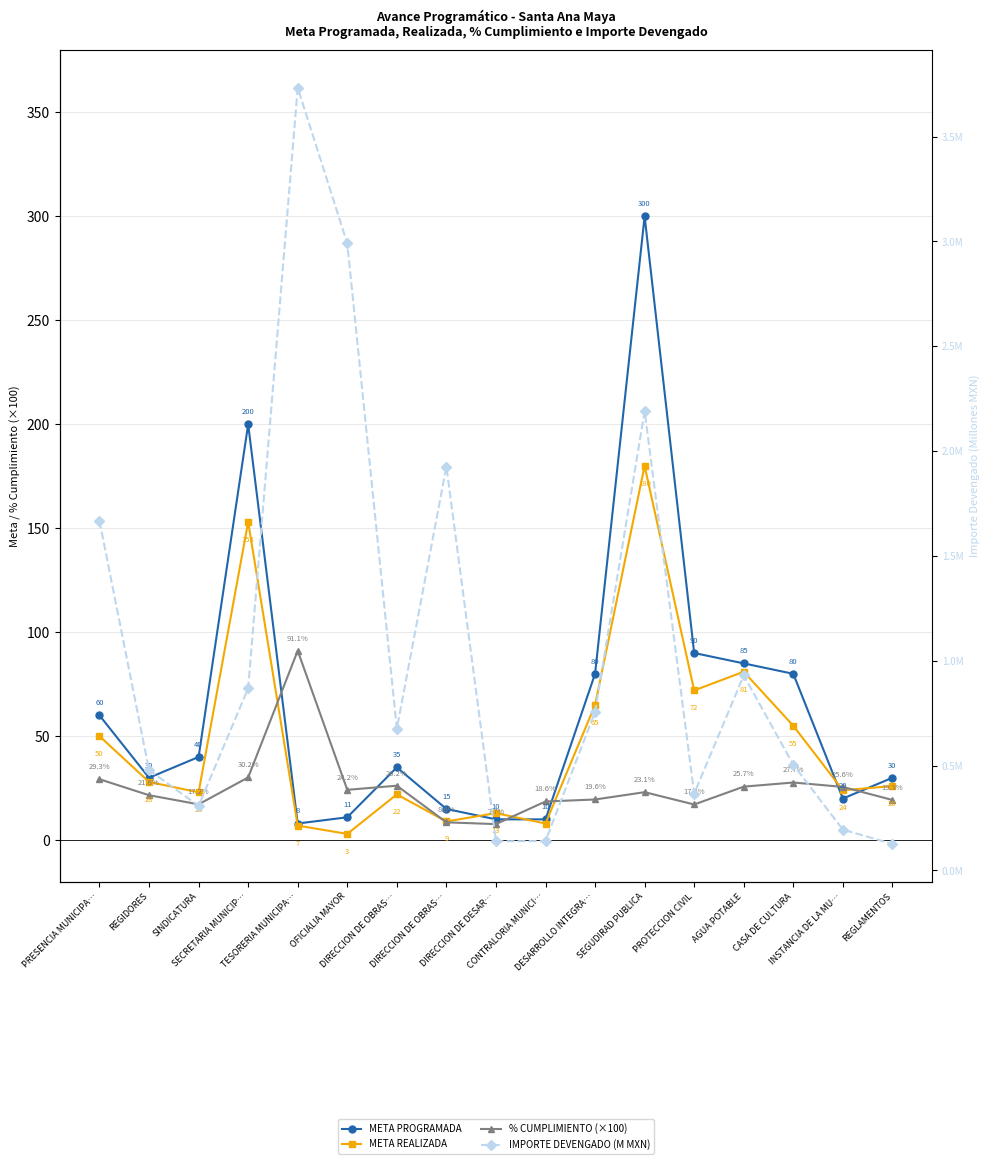

At PROTECCION CIVIL, list the series in order from smallest to largest.

IMPORTE DEVENGADO (M MXN), % CUMPLIMIENTO (×100), META REALIZADA, META PROGRAMADA